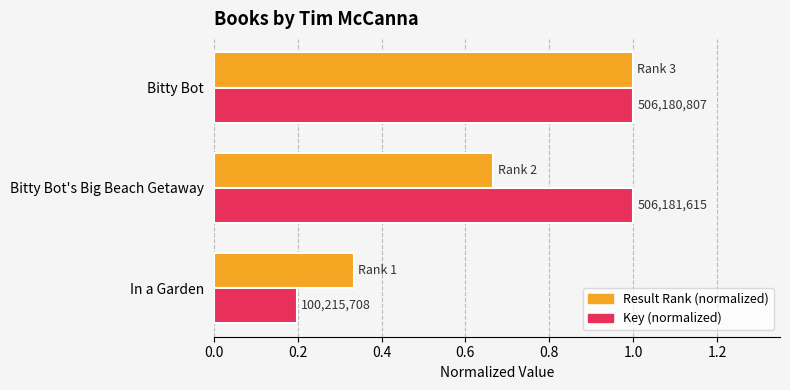

What is the sum of all Result Rank (normalized) values?

2.0